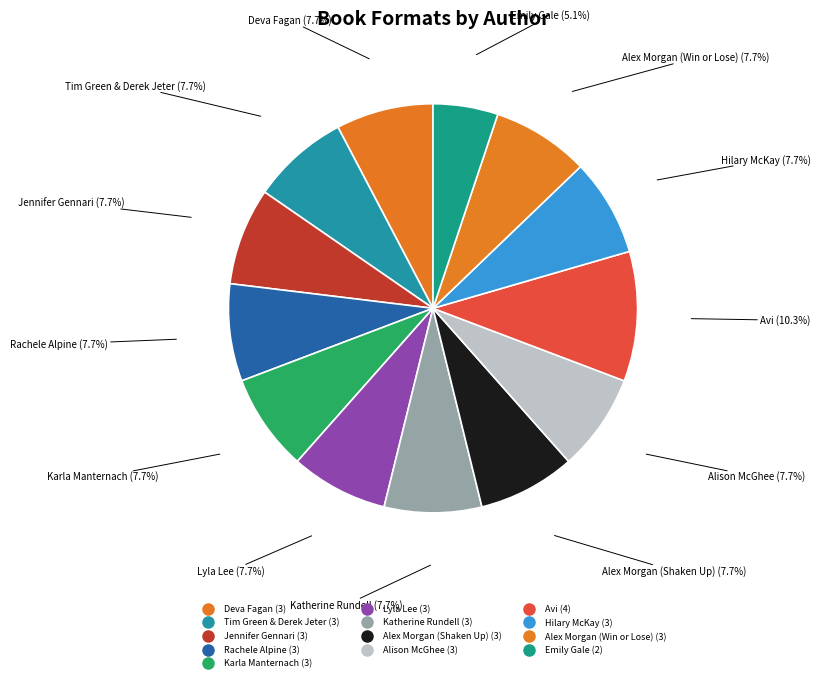

To the nearest percent, what is the average slice percentage?

8%